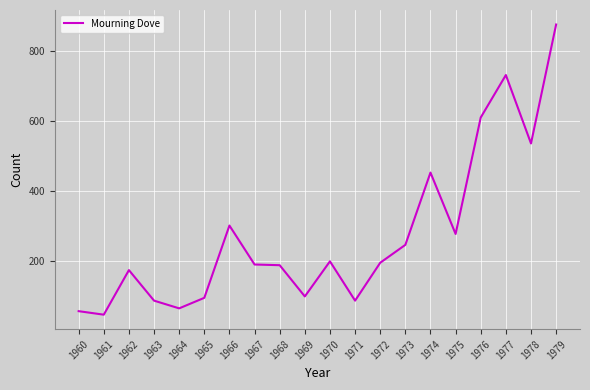

Which has a higher value, 1971 or 1973?

1973